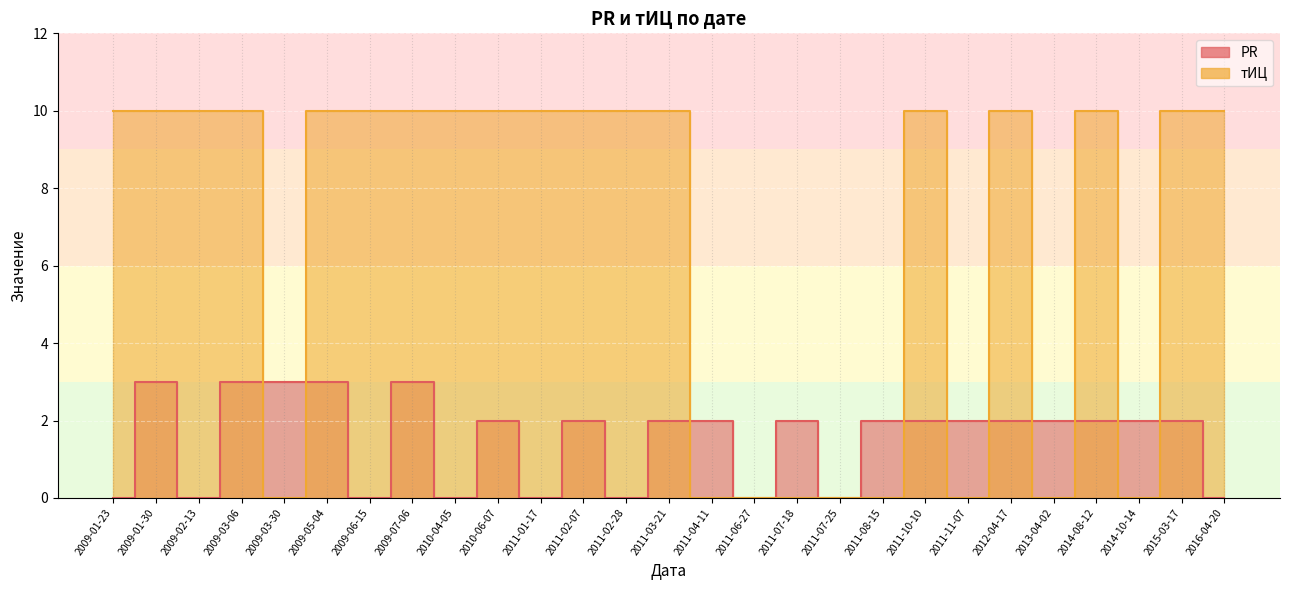

Is the value of тИЦ at 2012-04-17 greater than the value of PR at 2009-07-06?

Yes